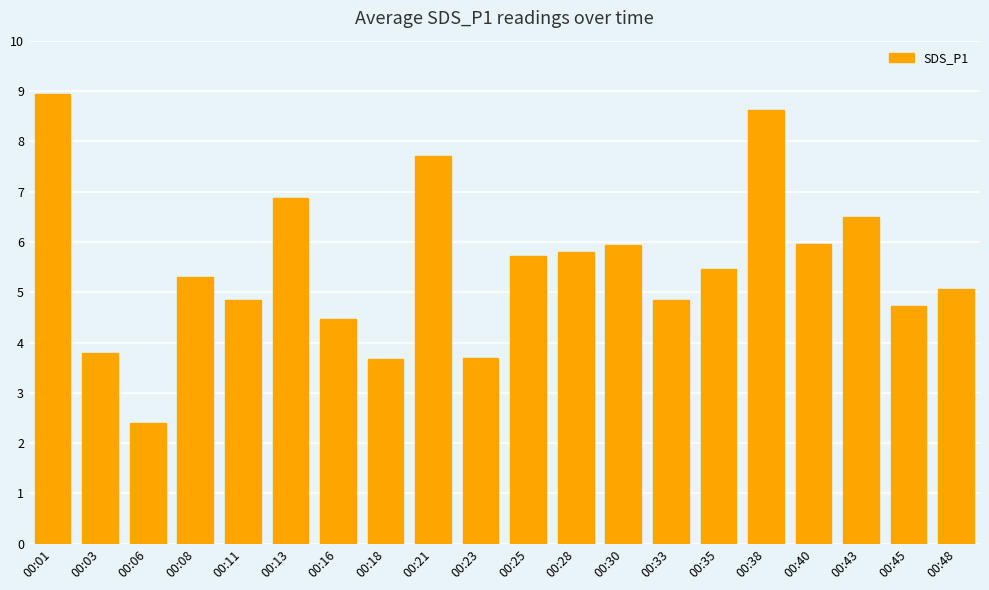

What is the difference between the values at 00:03 and 00:30?

2.1